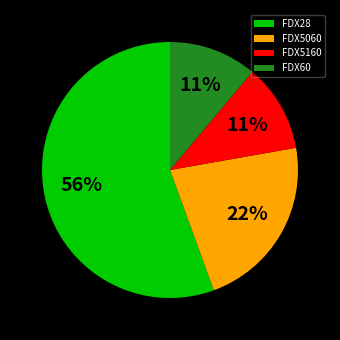

To the nearest percent, what portion does FDX28 represent?

56%